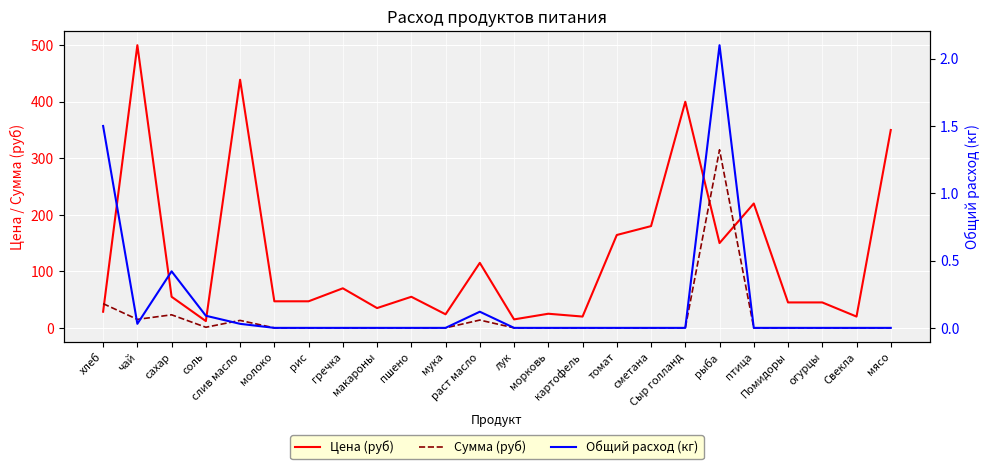

Between макароны and томат, which series saw the biggest shift?

Цена (руб)